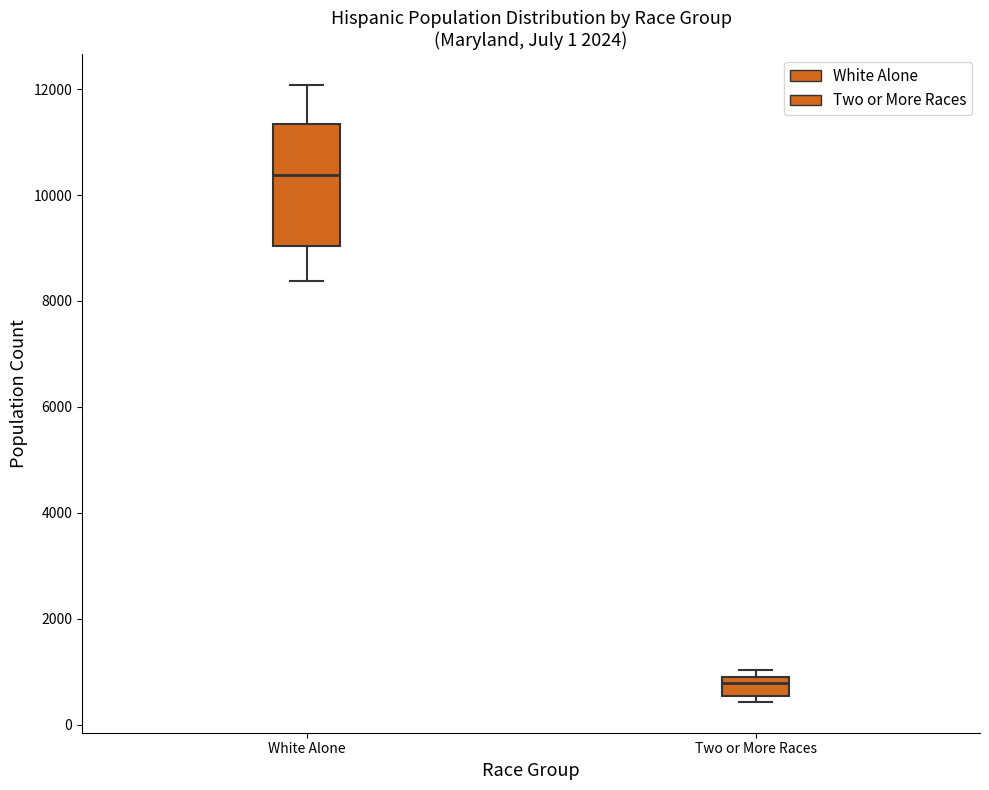

Which box has the highest median line?

White Alone